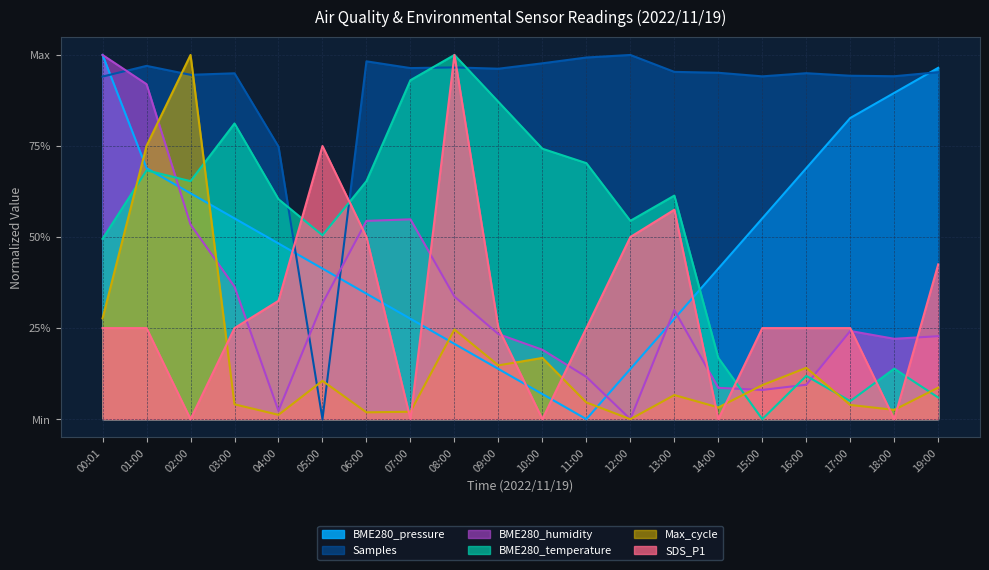

Which series has the largest total across all categories?

Samples